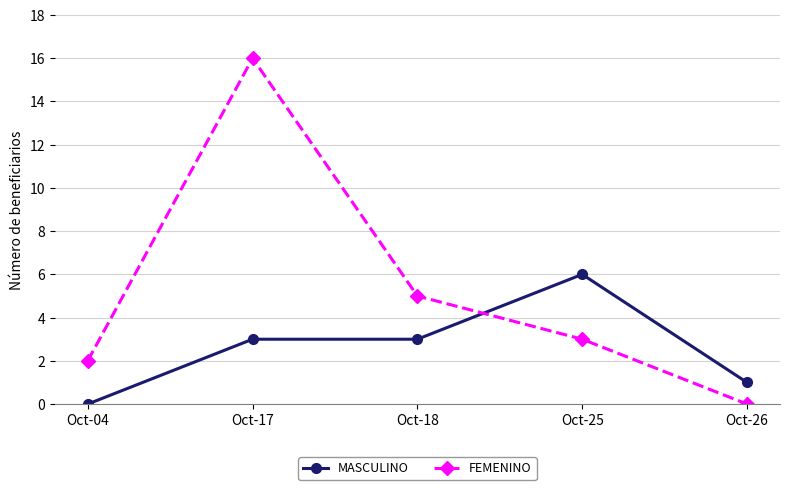

What are all the series names shown in the legend?

MASCULINO, FEMENINO